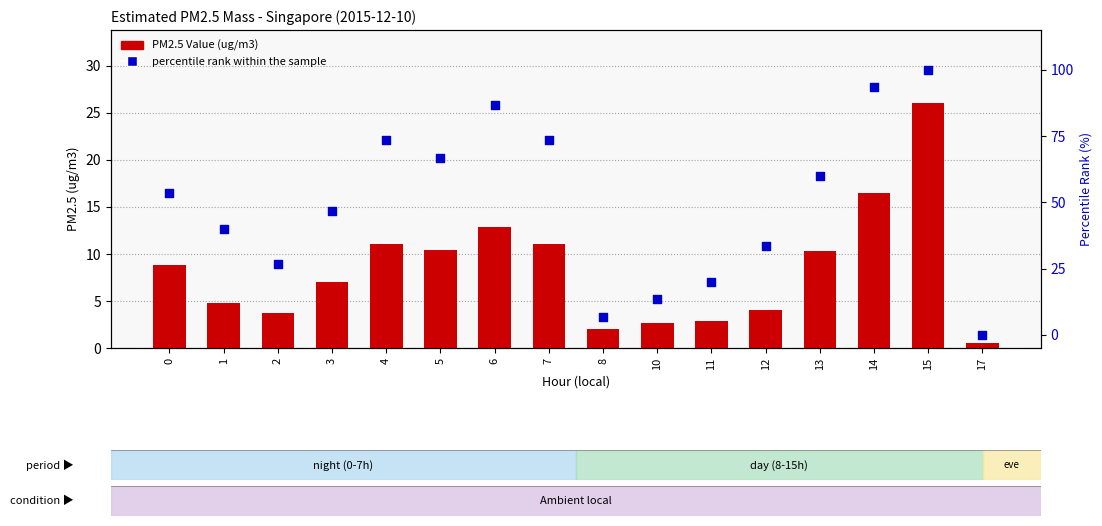

Which series has the widest spread of Y values?

percentile rank within the sample